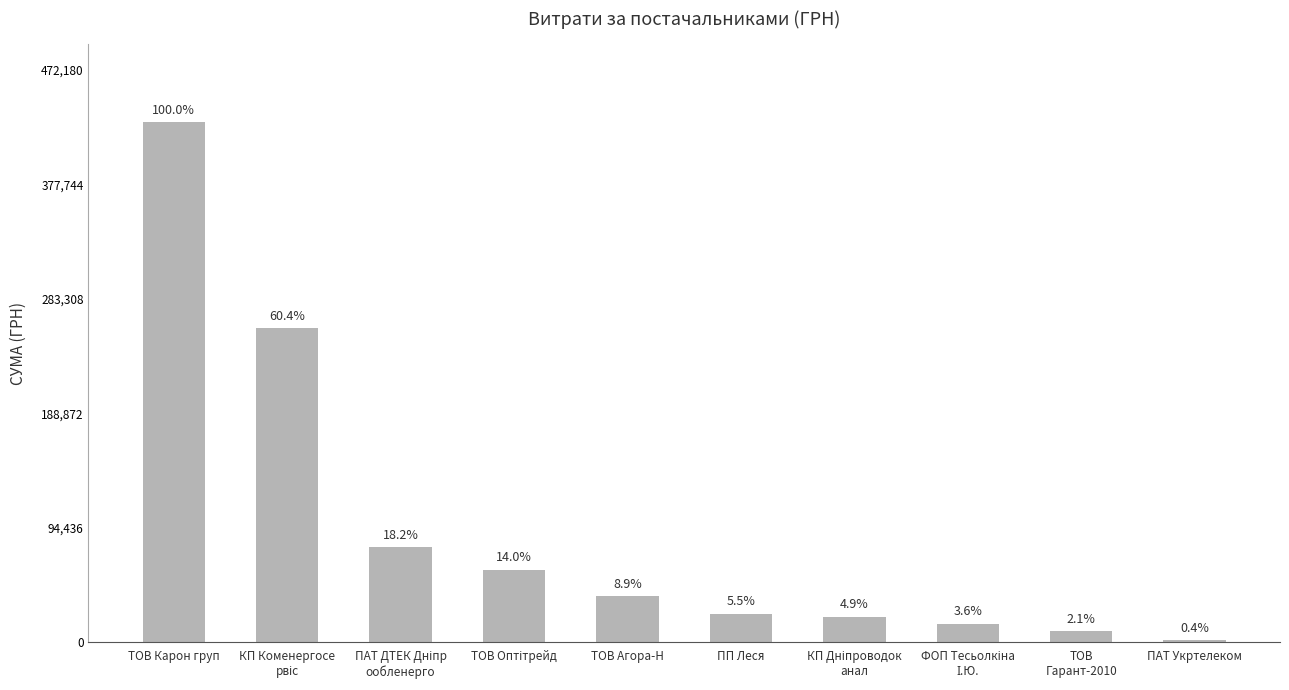

What is the label of the 4th bar from the right?

КП Дніпроводок
анал